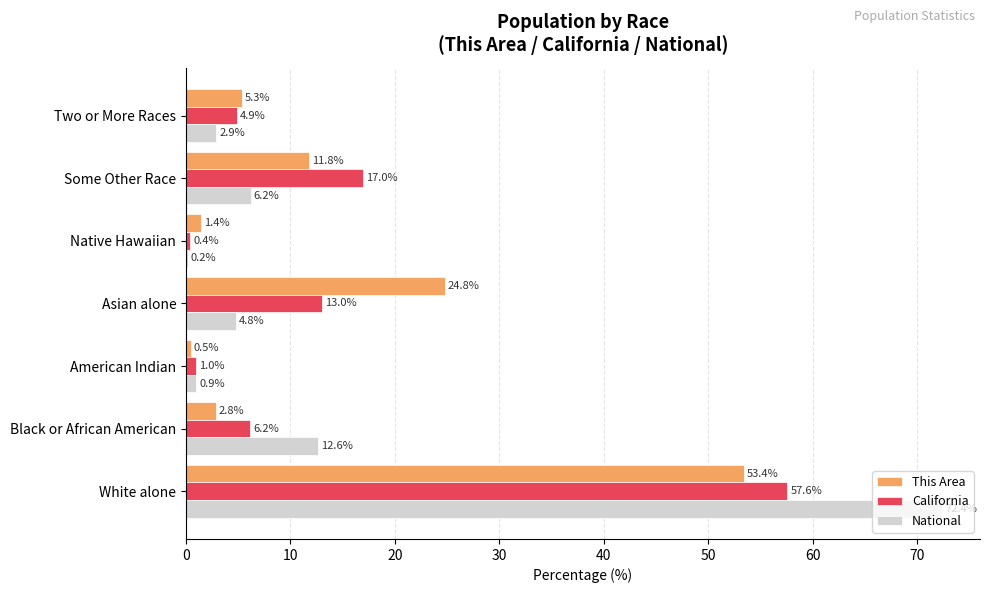

What is the sum of all This Area values?

100.0